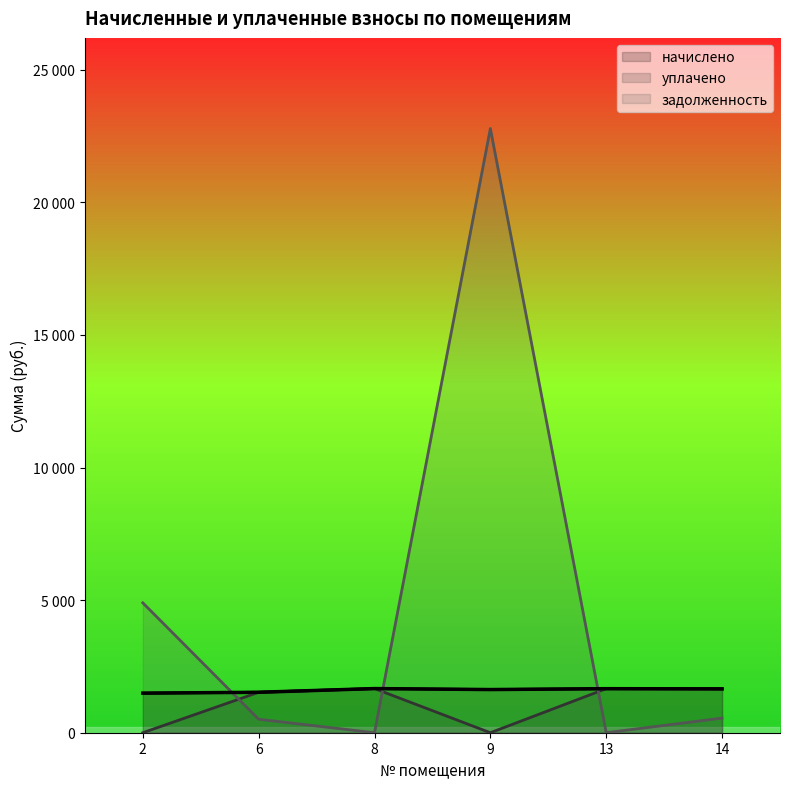

How many data points in задолженность are less than 551?

3